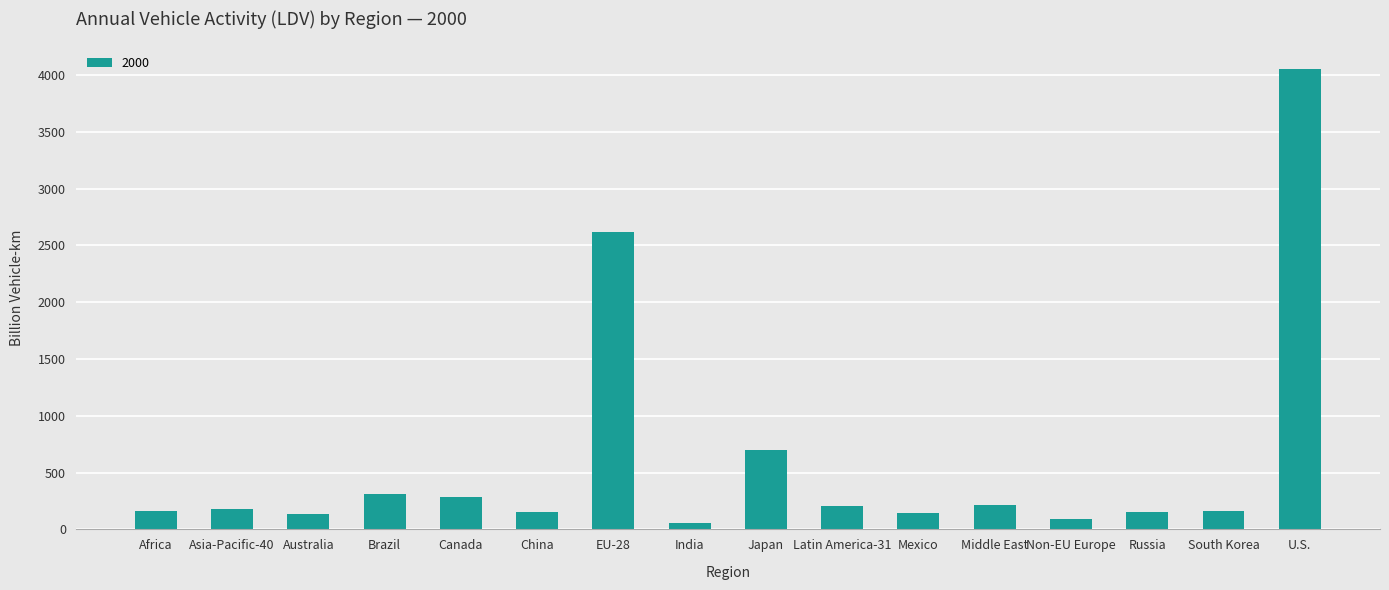

What is the maximum value shown in the chart?

4058.1